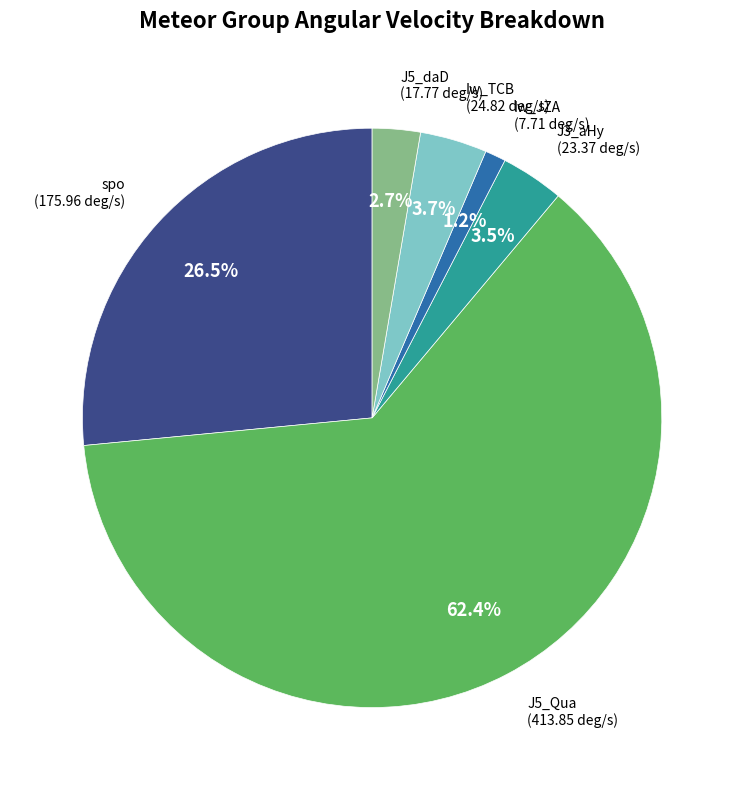

Is there any slice that represents more than half of the pie?

Yes